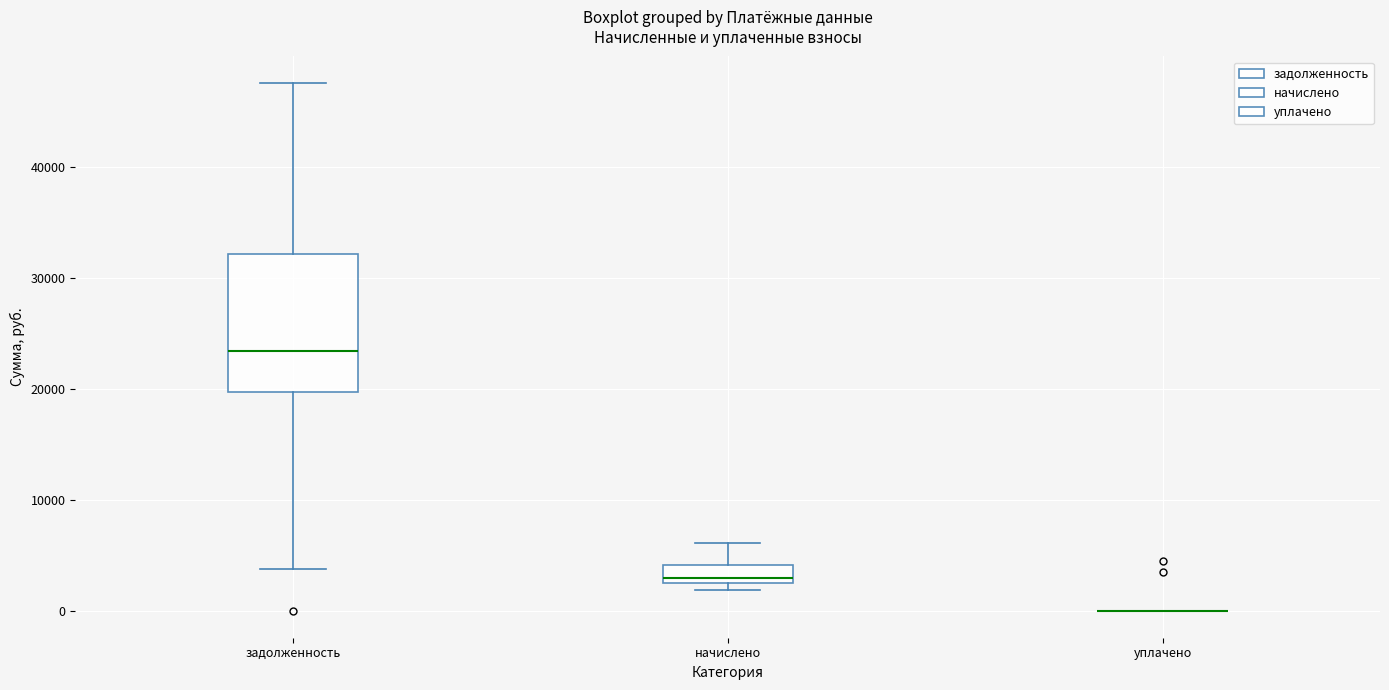

Comparing the boxes themselves (not the whiskers), which one is the tallest?

задолженность